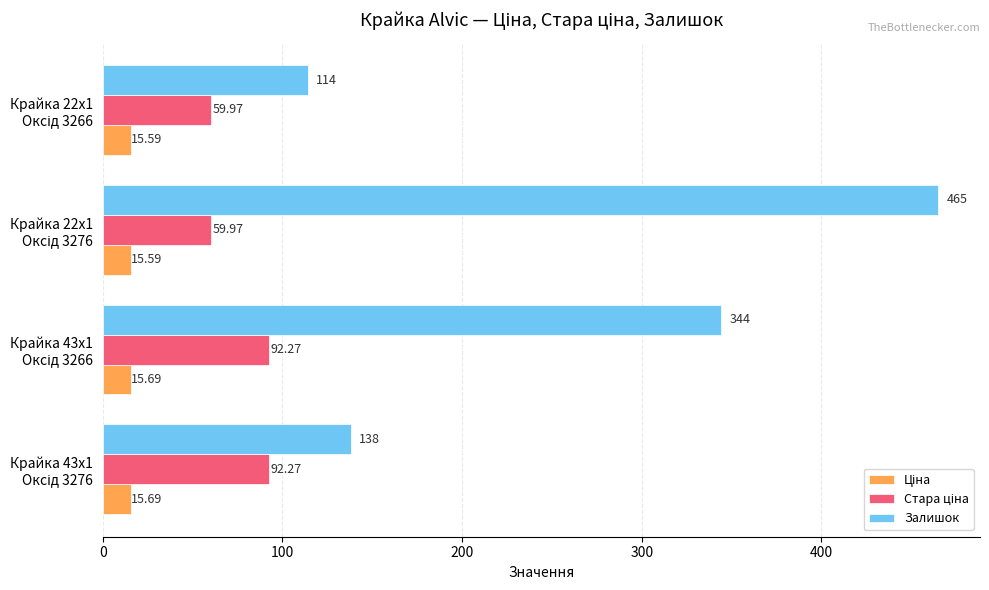

Which series has the largest range (max minus min)?

Залишок